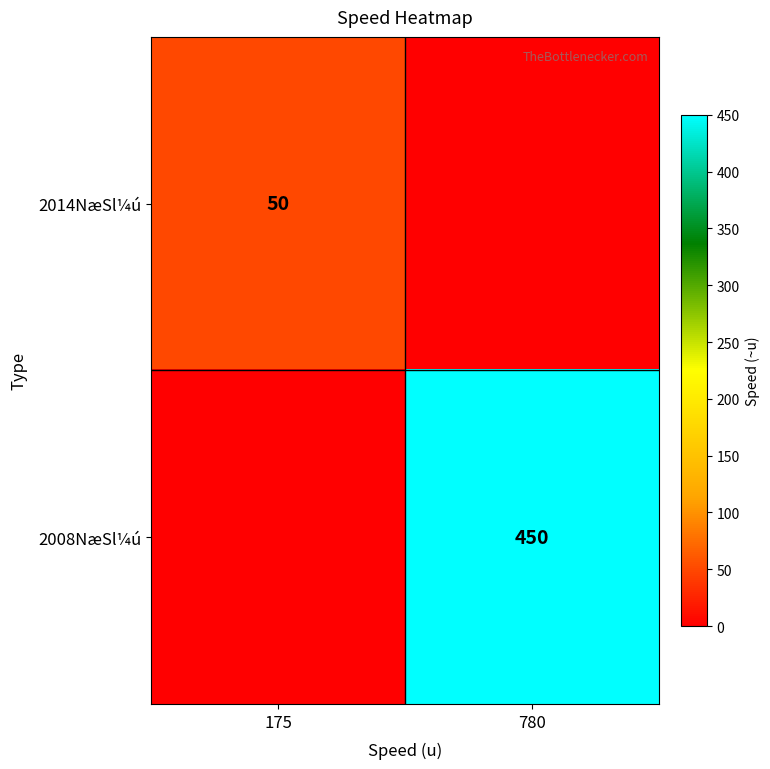

True or false: 2014NæSl¼ú has a value of 32 at 175.

False